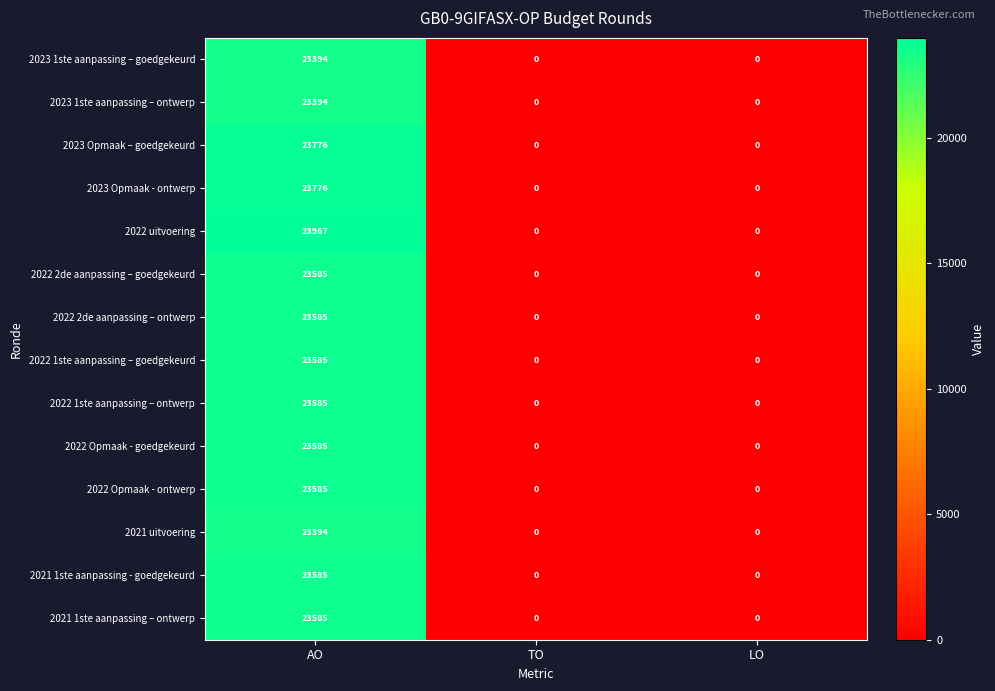

What is the approximate value of 2023 1ste aanpassing – goedgekeurd at AO, to the nearest 100?

23400